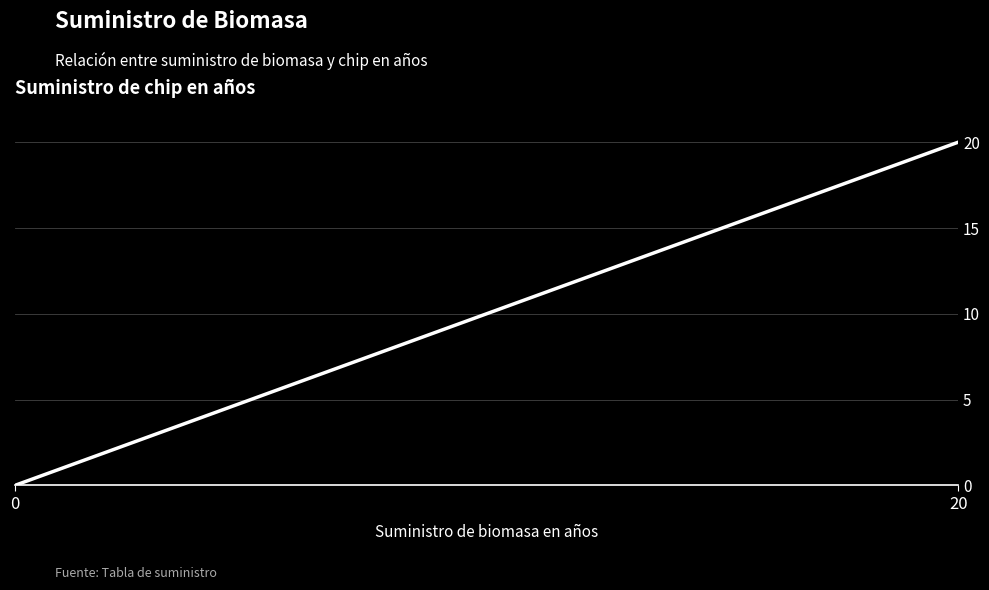

What is the greatest value displayed?

20